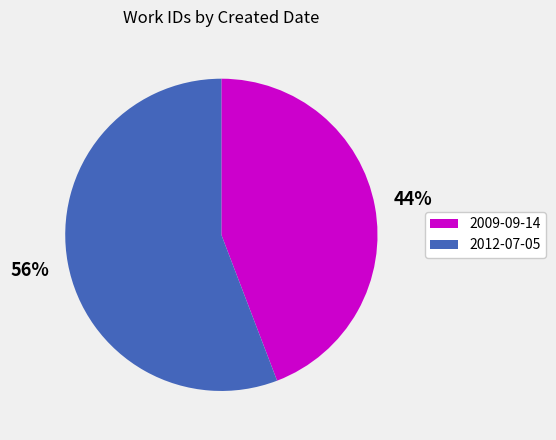

True or false: 2009-09-14 accounts for 31% of the total.

False